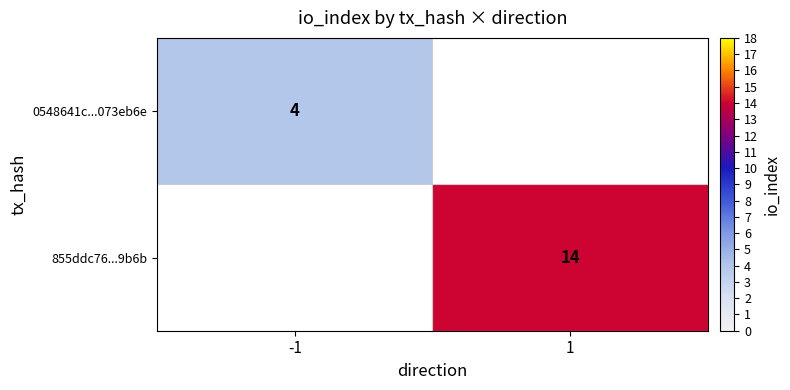

The 855ddc76...9b6b series shows 4 at 1. True or false?

False